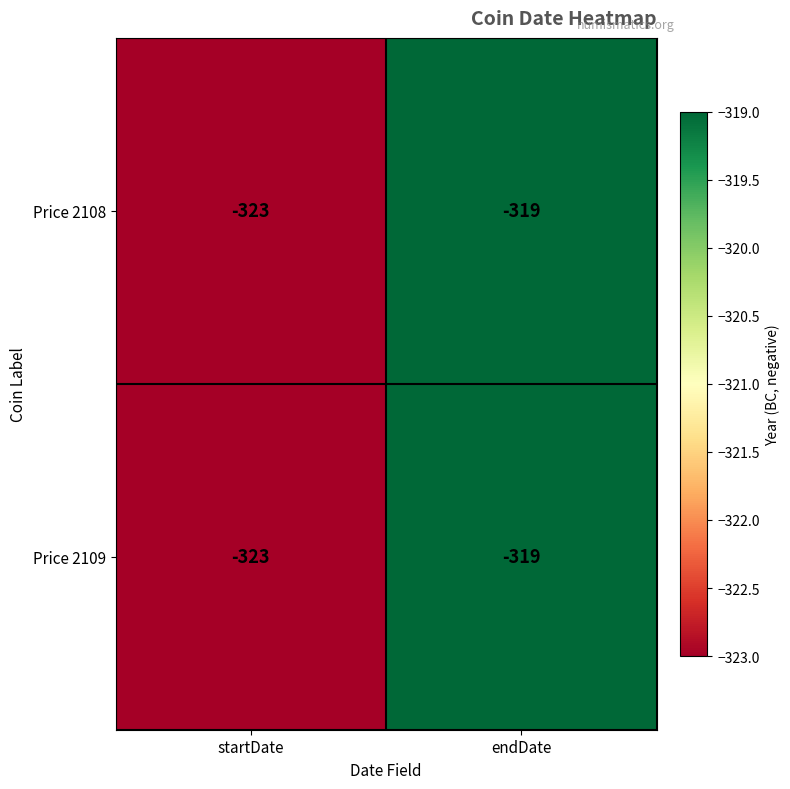

At which label does Price 2109 reach its peak?

endDate